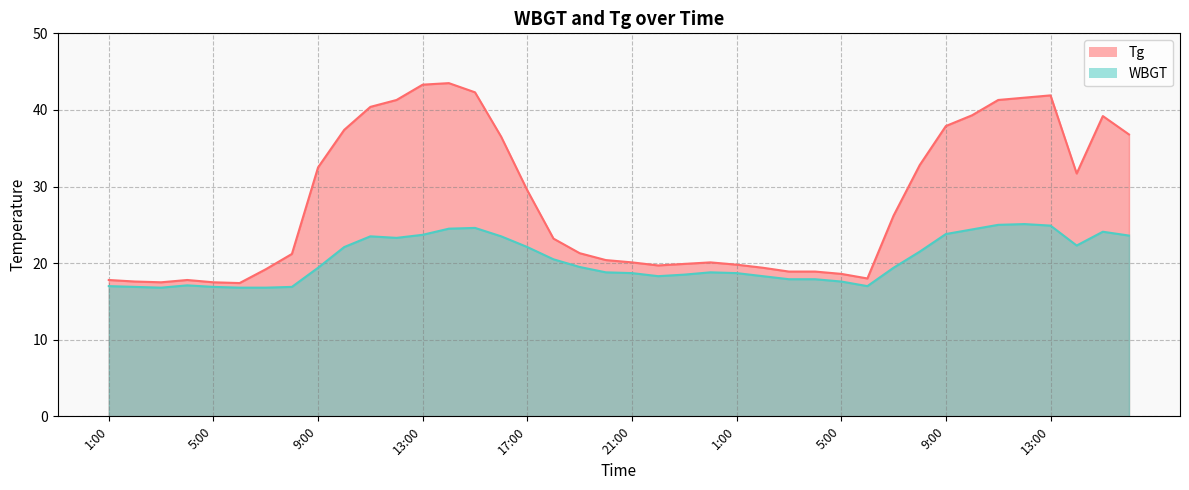

Where is the first local maximum for WBGT?

4:00